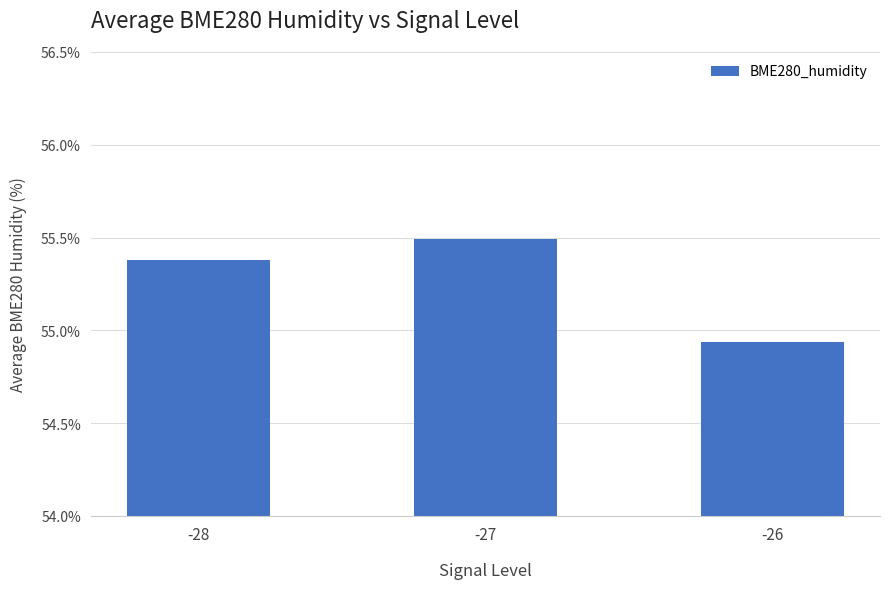

How many bars are there in total?

3